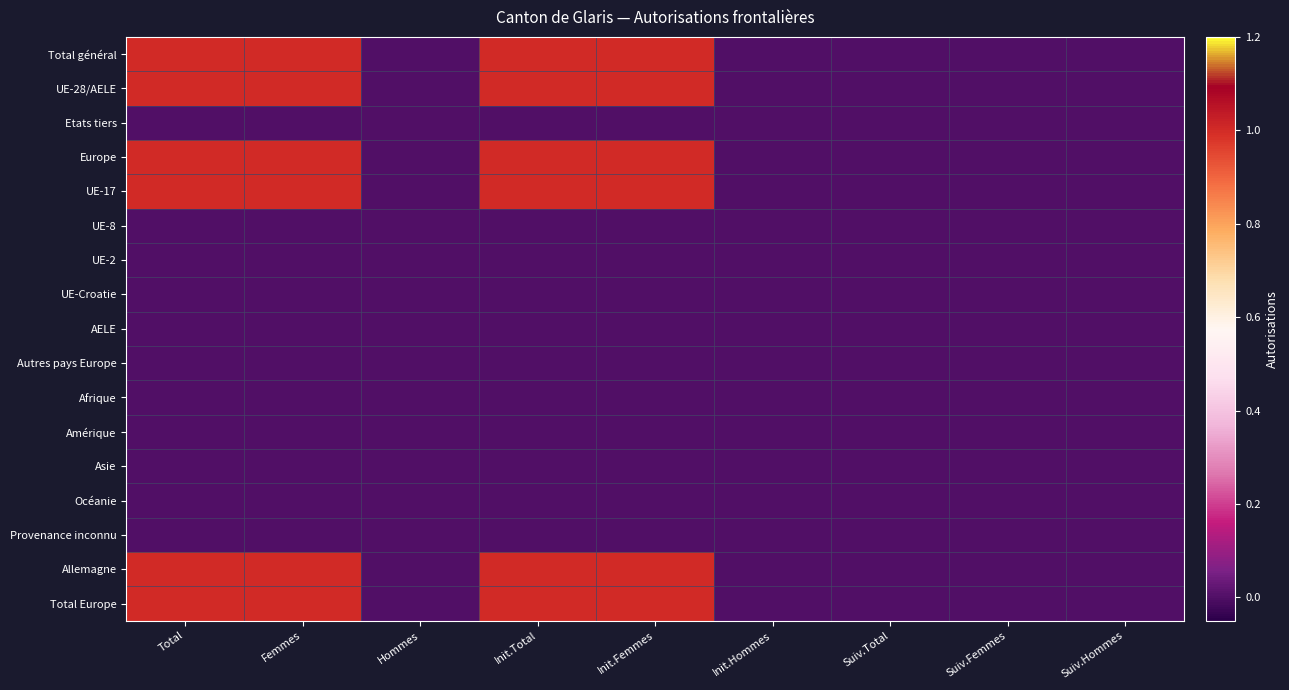

Rank the series by their maximum value, from lowest to highest.

Etats tiers, UE-8, UE-2, UE-Croatie, AELE, Autres pays Europe, Afrique, Amérique, Asie, Océanie, Provenance inconnu, Total général, UE-28/AELE, Europe, UE-17, Allemagne, Total Europe